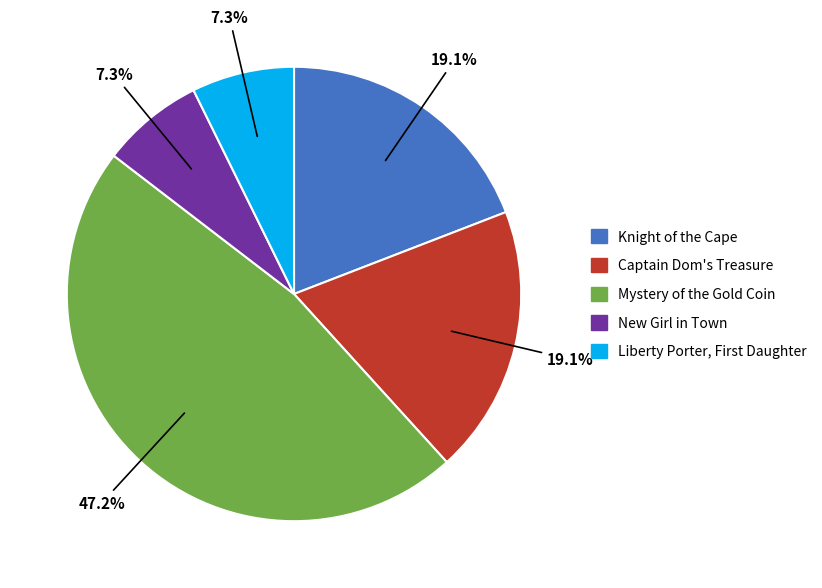

Combined, do New Girl in Town and Knight of the Cape account for over 50%?

No